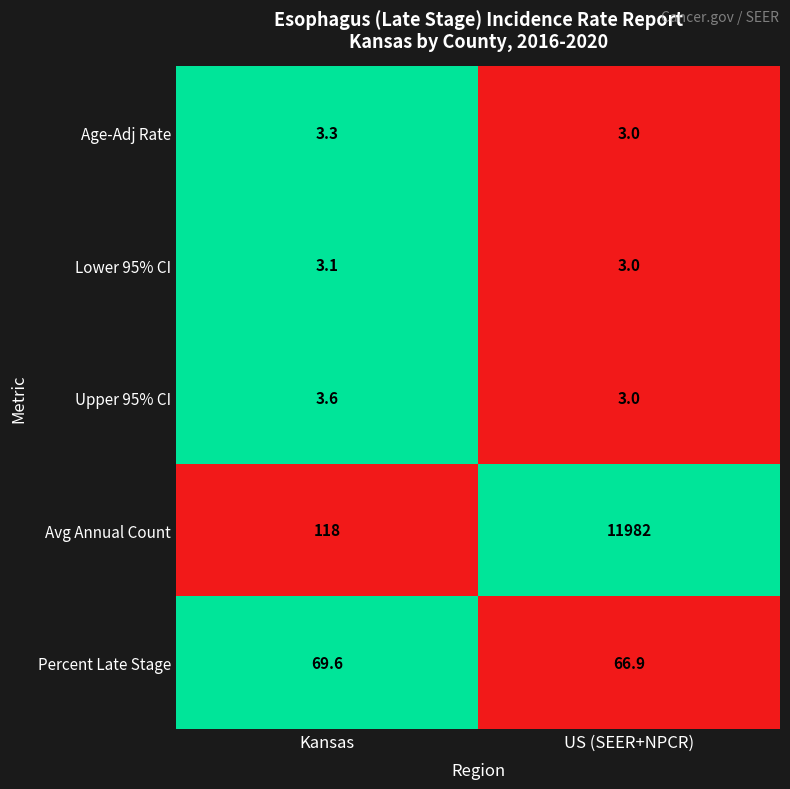

Where is Upper 95% CI nearest to the value 3?

US (SEER+NPCR)